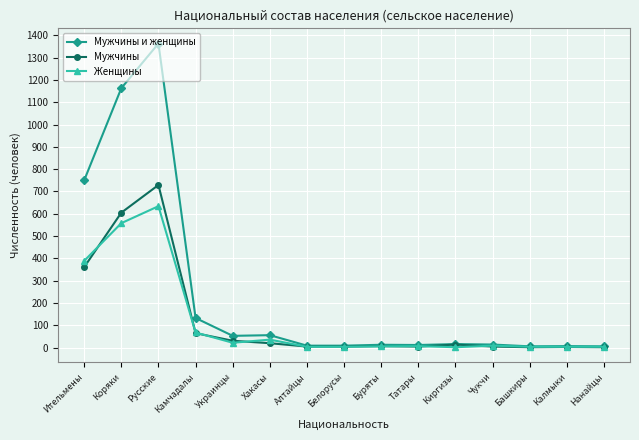

Which category has the highest value across all series?

Русские